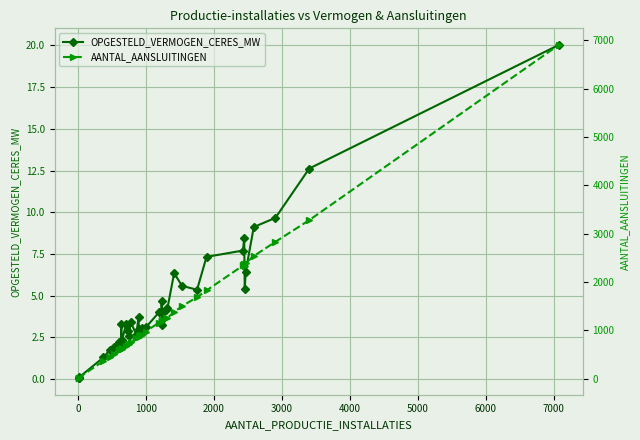

What is the sum of all AANTAL_AANSLUITINGEN values?

51841.0